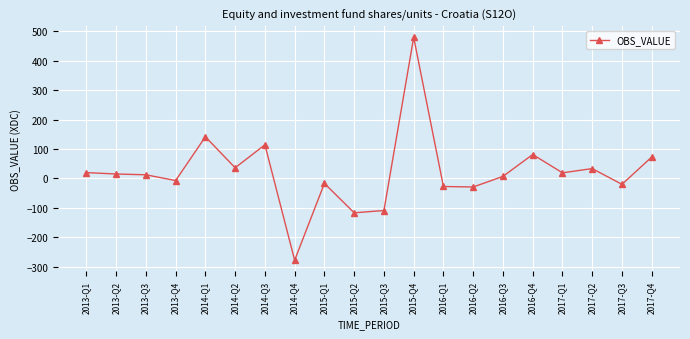

Is it true that the value at 2017-Q1 is 18.9?

True